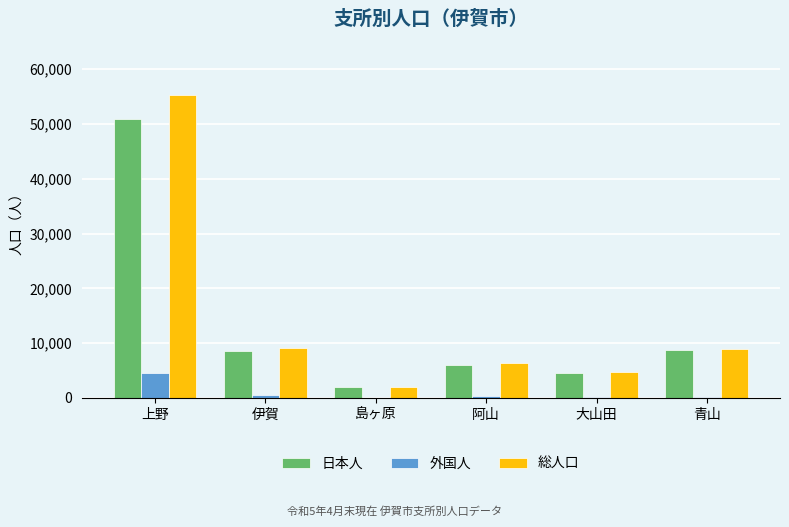

What is the highest value of the 総人口 series?

55336